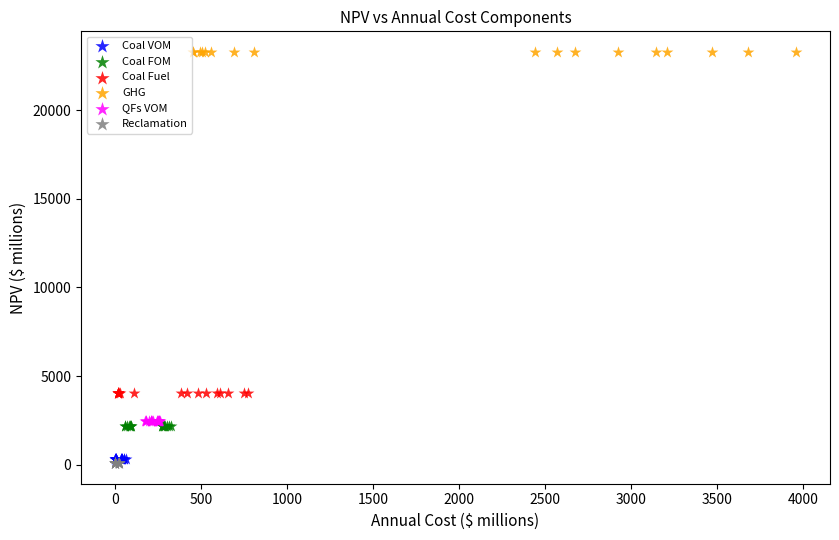

Which series reaches the maximum Y coordinate?

GHG